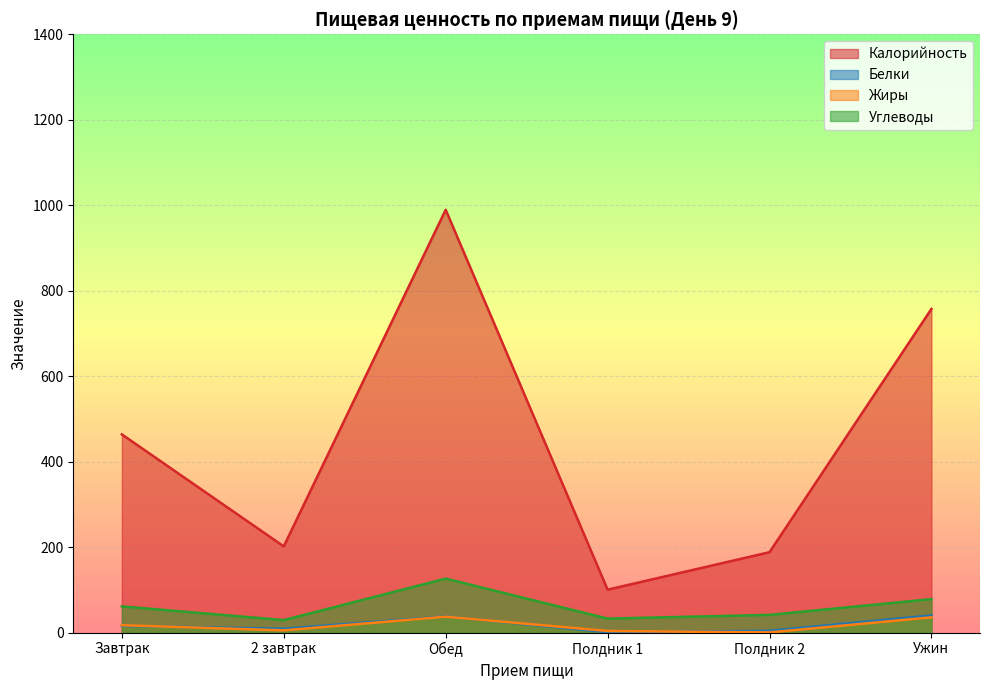

How many interior local valleys does the Жиры series have?

2